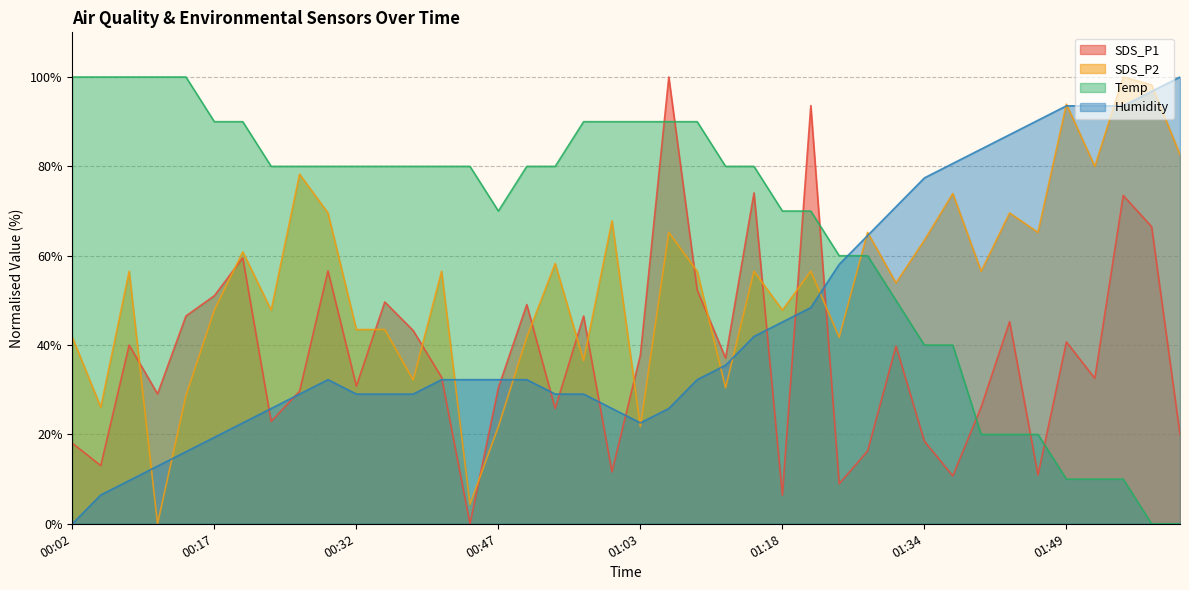

Which label corresponds to the smallest value in the chart?

00:44